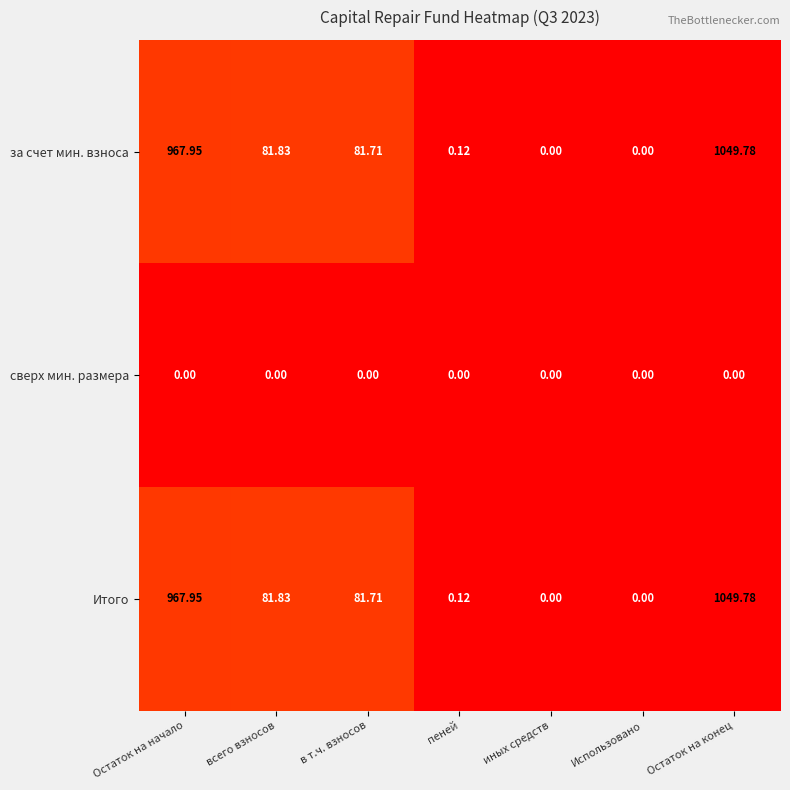

At which label does Итого first exceed 81?

Остаток на начало